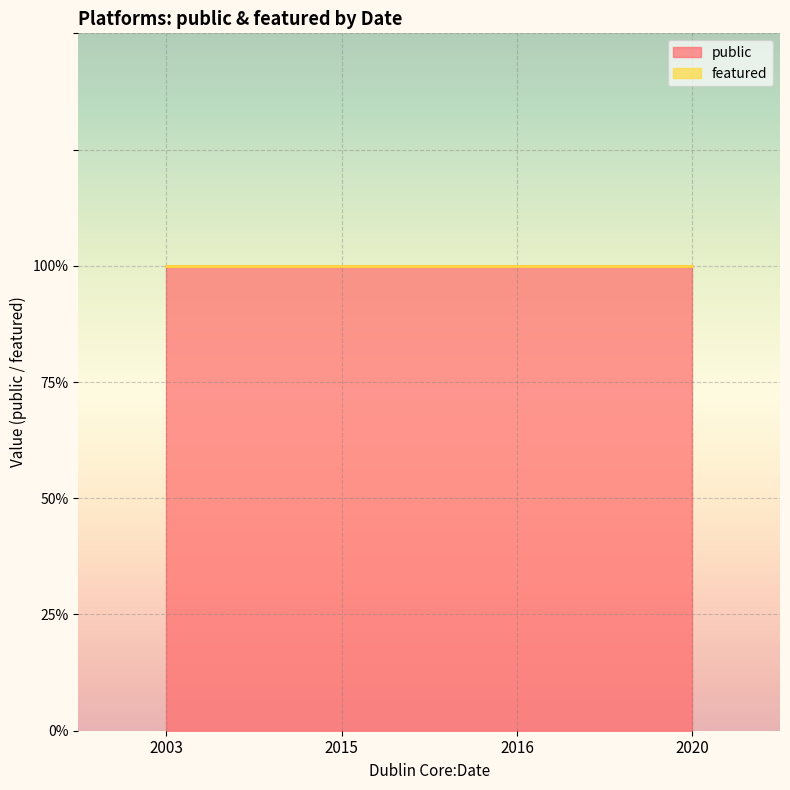

Between 2020 and 2003, which series saw the biggest shift?

public